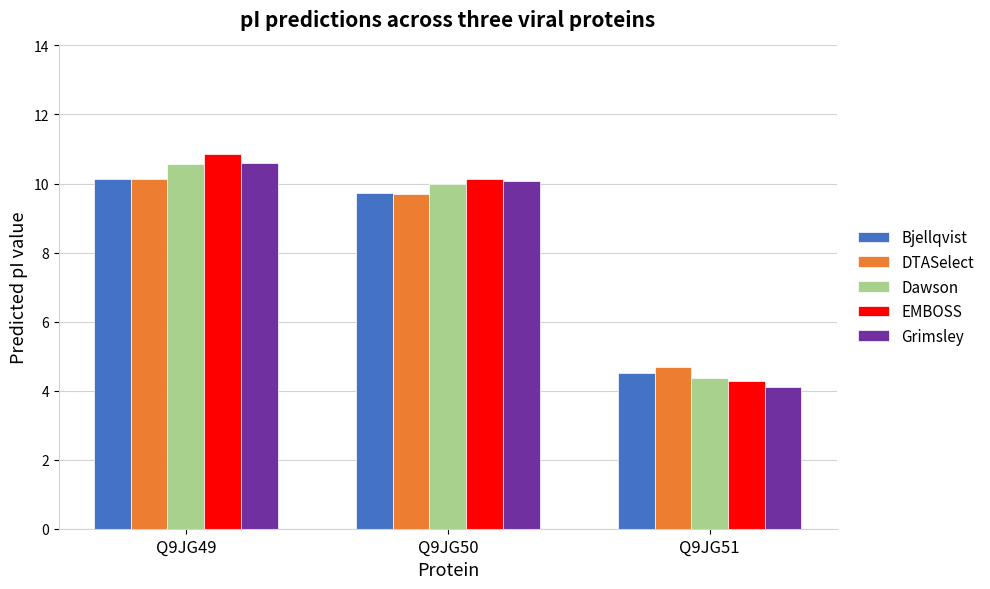

True or false: Bjellqvist has a value of 14.3 at Q9JG49.

False